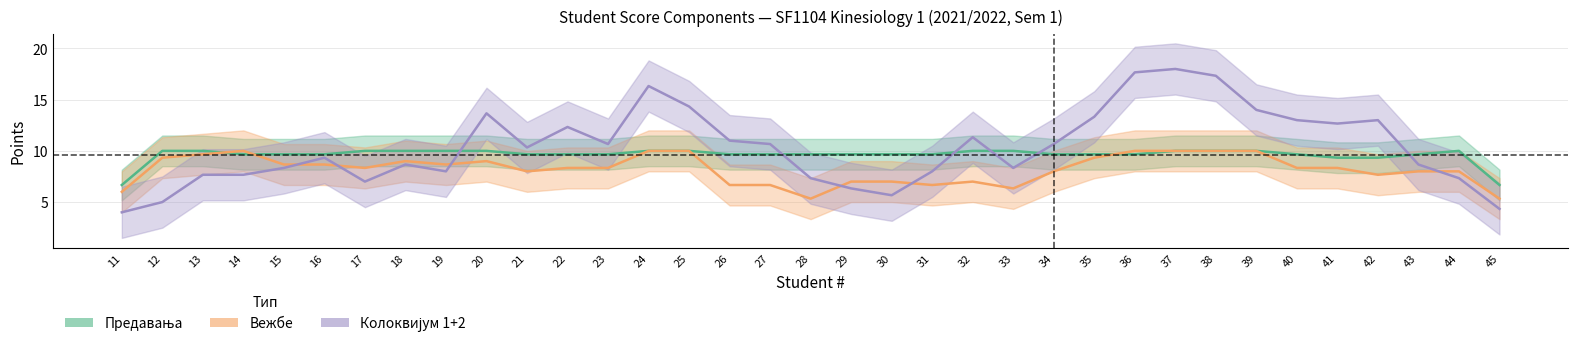

Which has a higher value, 24 or 27?

24